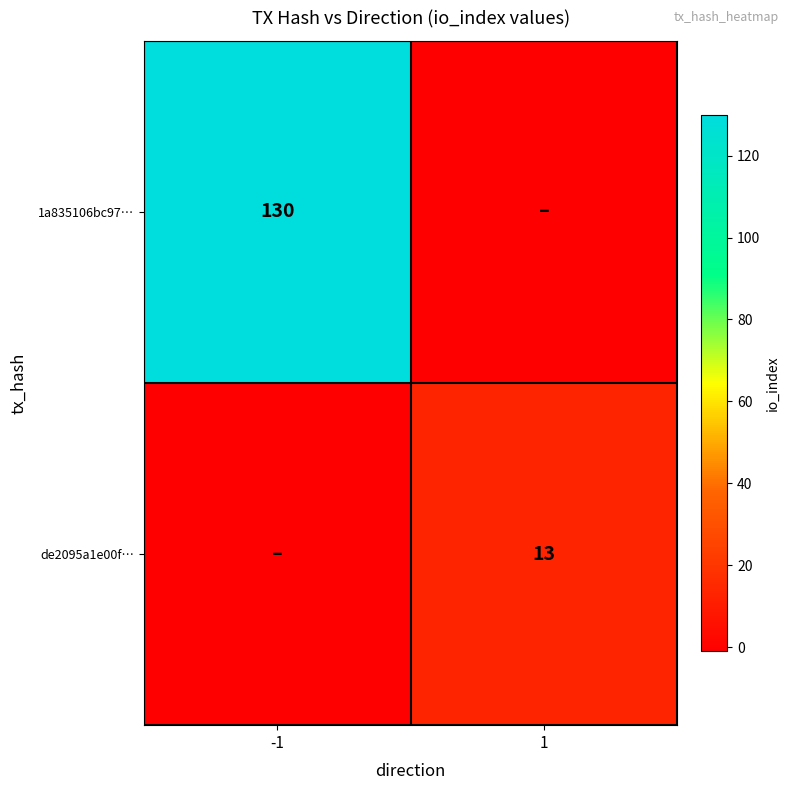

The value of de2095a1e00f… at 1 is 13. True or false?

True